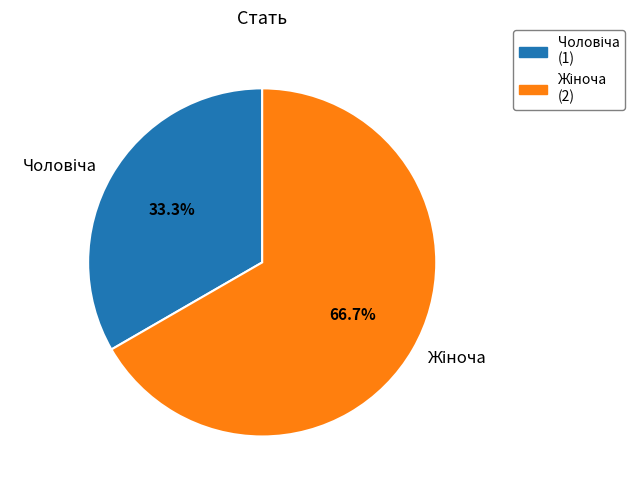

Does any single category account for the majority?

Yes